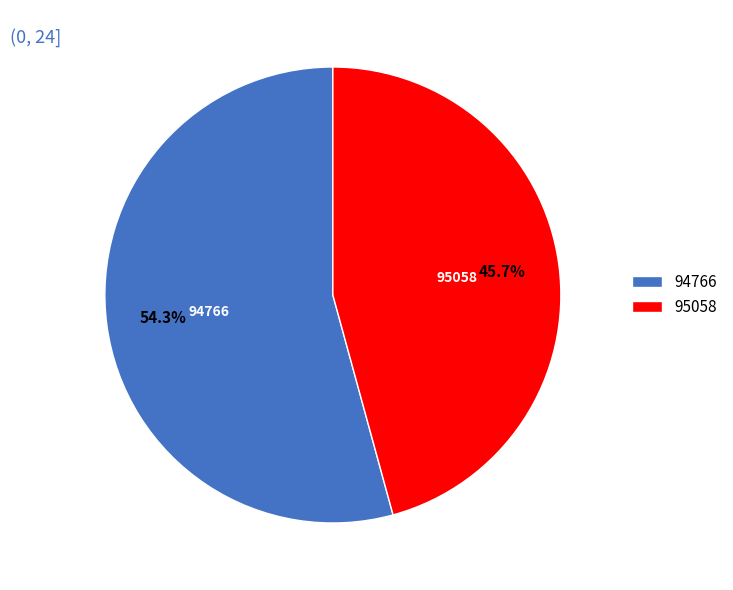

Which category has the biggest portion of the pie?

94766